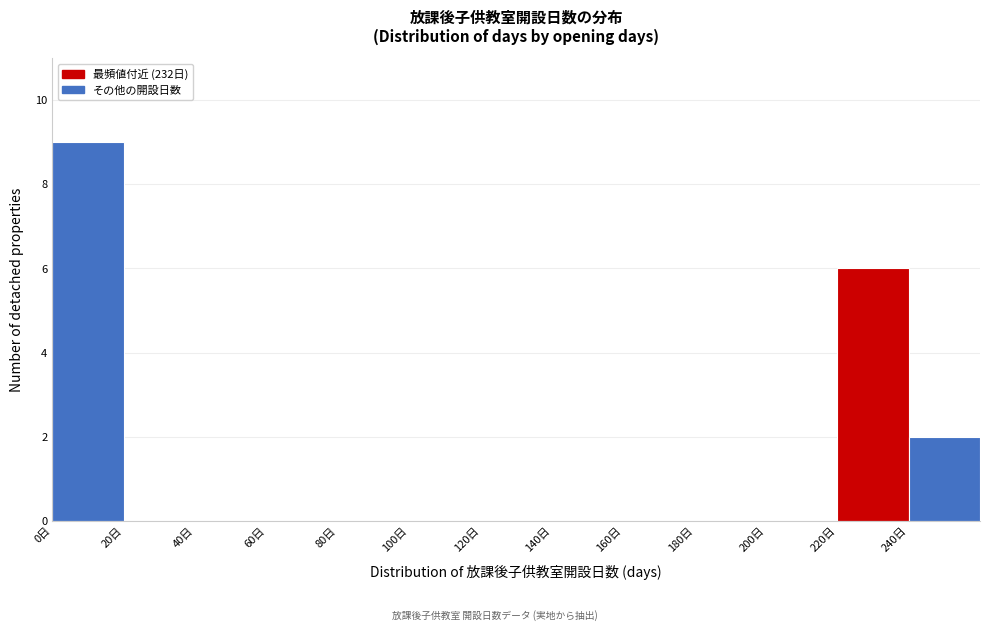

Reading left to right, list every bar in this chart as the range it spans on the x-axis followed by its height. The values are not printed on the chart, so give them approximately, as read against the axis.

0 to 20: 9
20 to 40: 0
40 to 60: 0
60 to 80: 0
80 to 100: 0
100 to 120: 0
120 to 140: 0
140 to 160: 0
160 to 180: 0
180 to 200: 0
200 to 220: 0
220 to 240: 6
240 to 260: 2